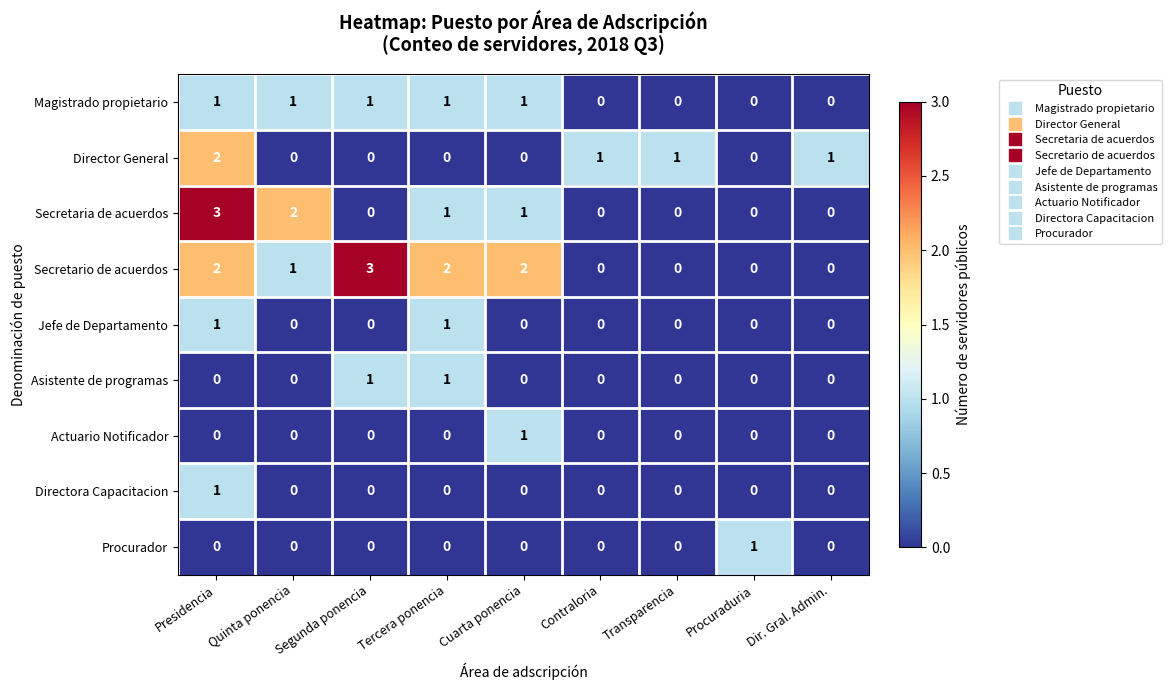

What is the greatest value displayed?

3